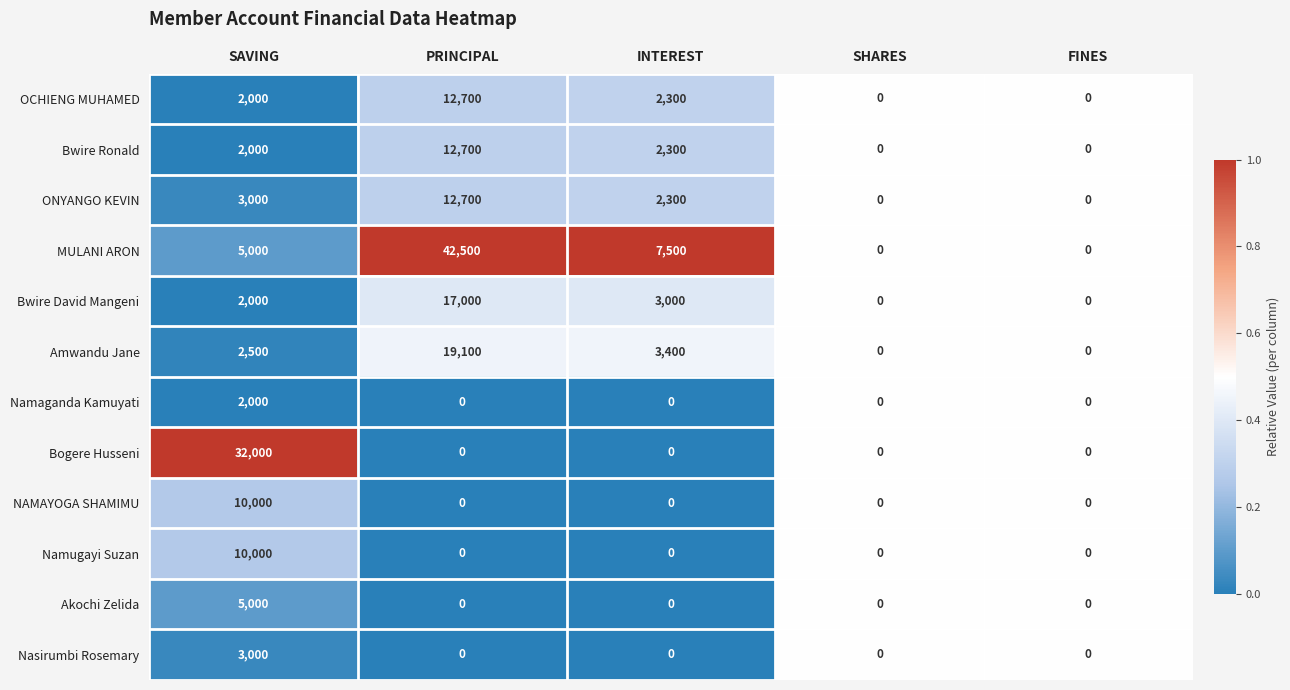

What is the difference between the maximum and minimum values in the Akochi Zelida series?

5000